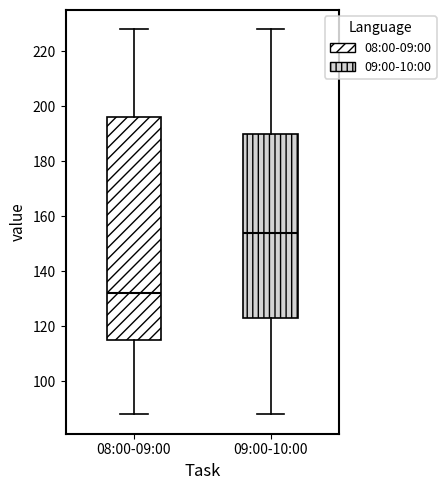

Which box is the tallest, from its lower edge to its upper edge?

08:00-09:00